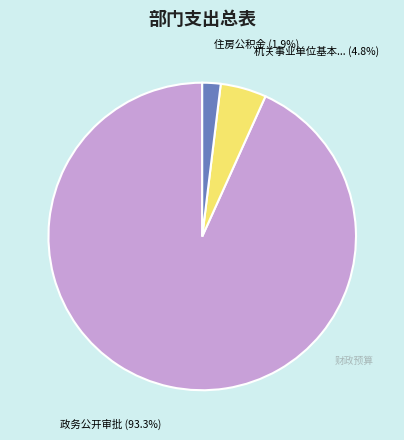

Which category accounts for the majority?

政务公开审批